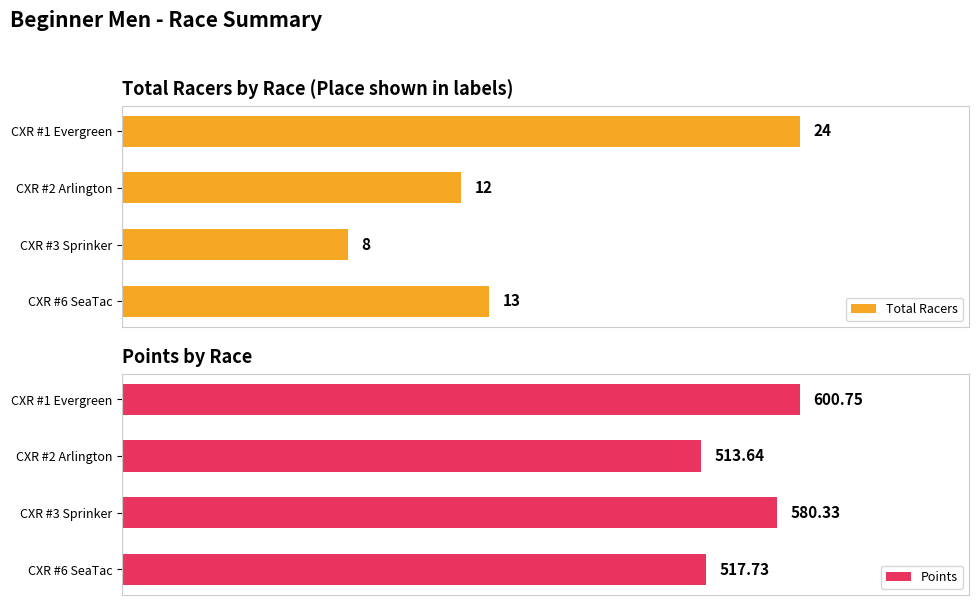

List the series in order of their overall mean, lowest first.

Total Racers, Points